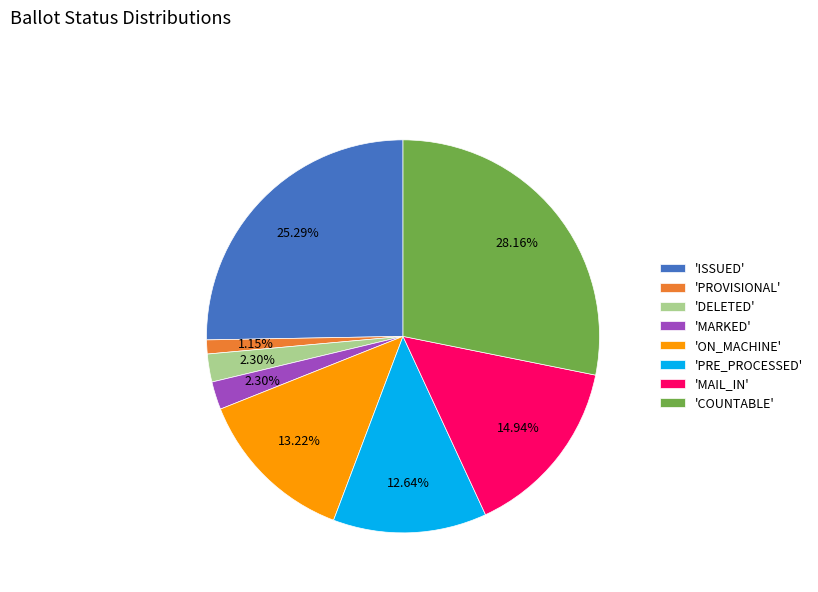

Does any single category account for the majority?

No